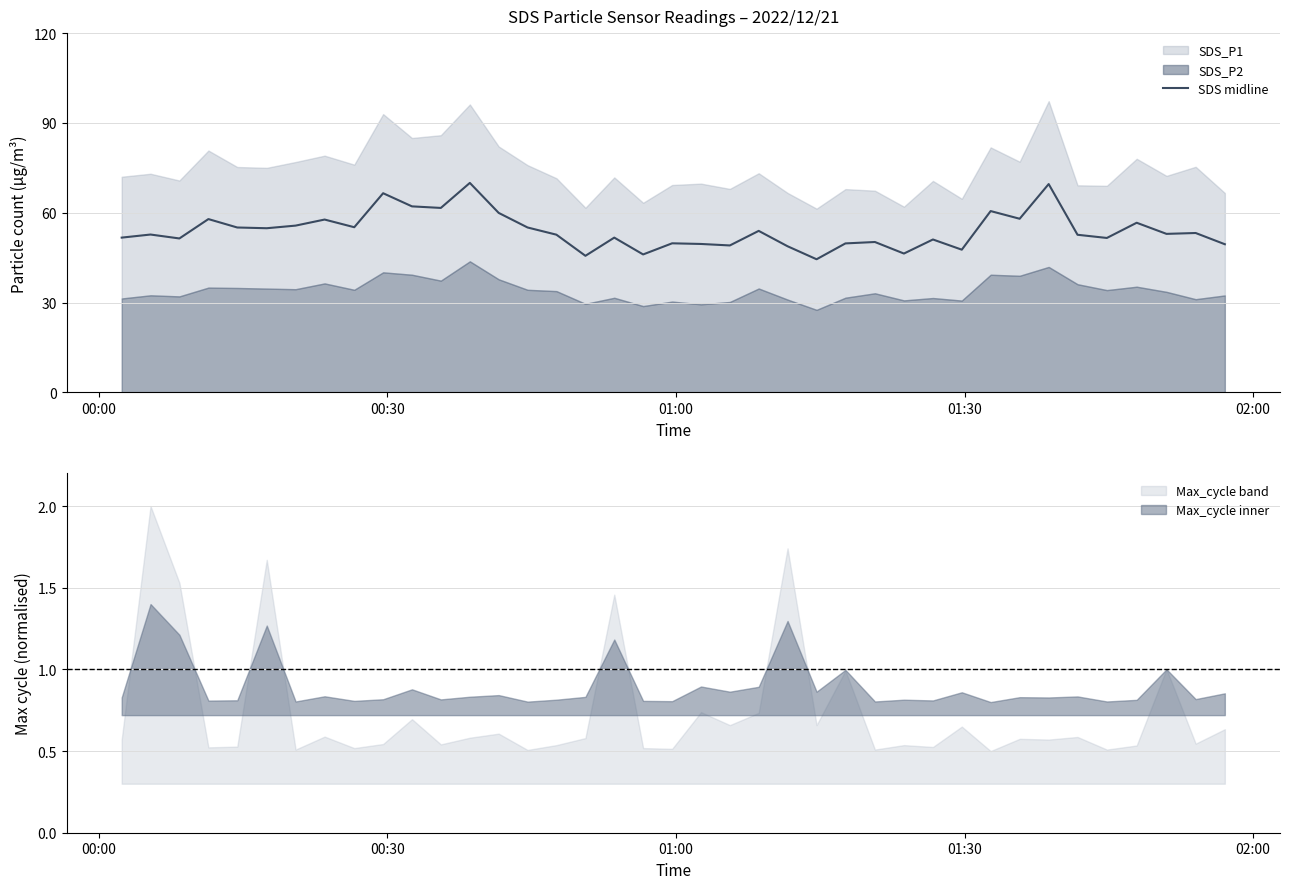

What is the minimum value for SDS midline?

44.5